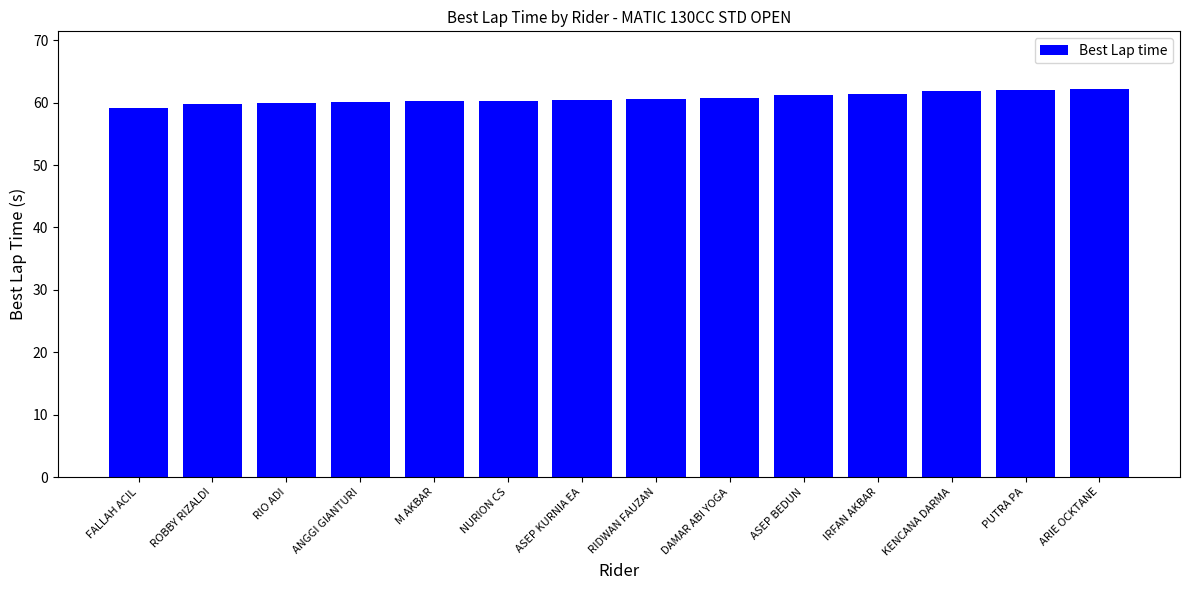

What is the label of the 1st bar from the right?

ARIE OCKTANE